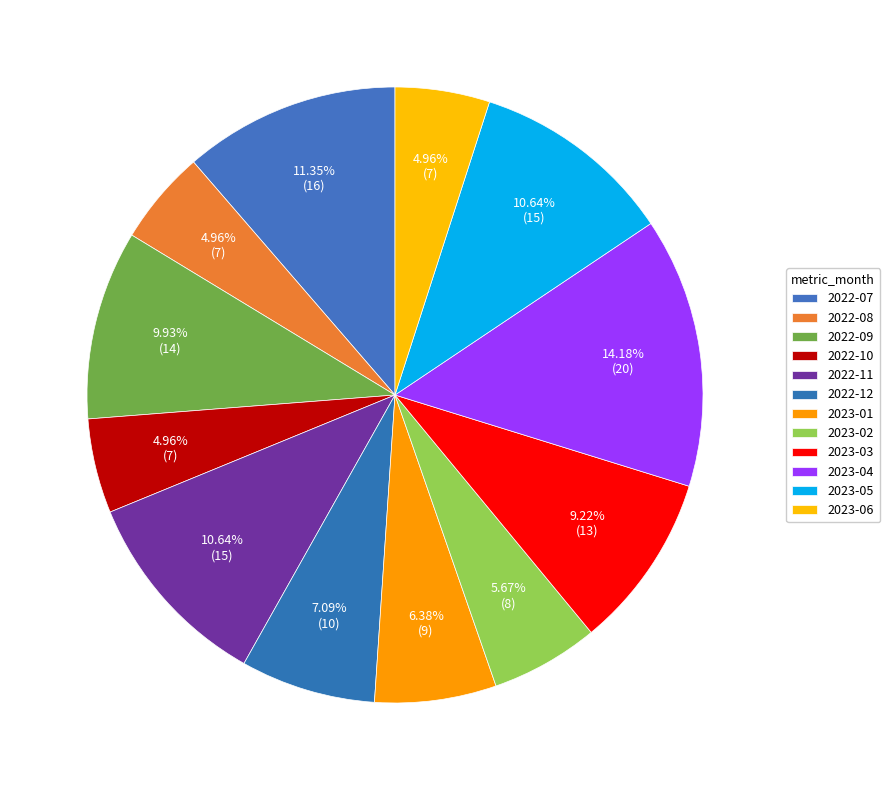

What is the ratio of the value at 2023-02 to the value at 2022-10?

1.1